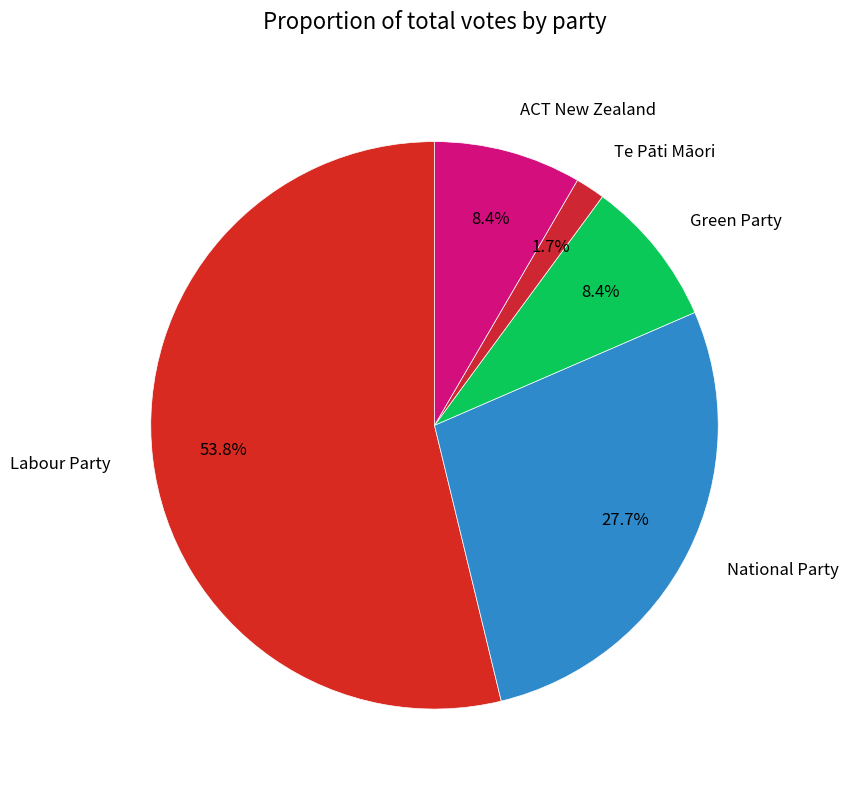

To the nearest percent, what is the average slice percentage?

20%